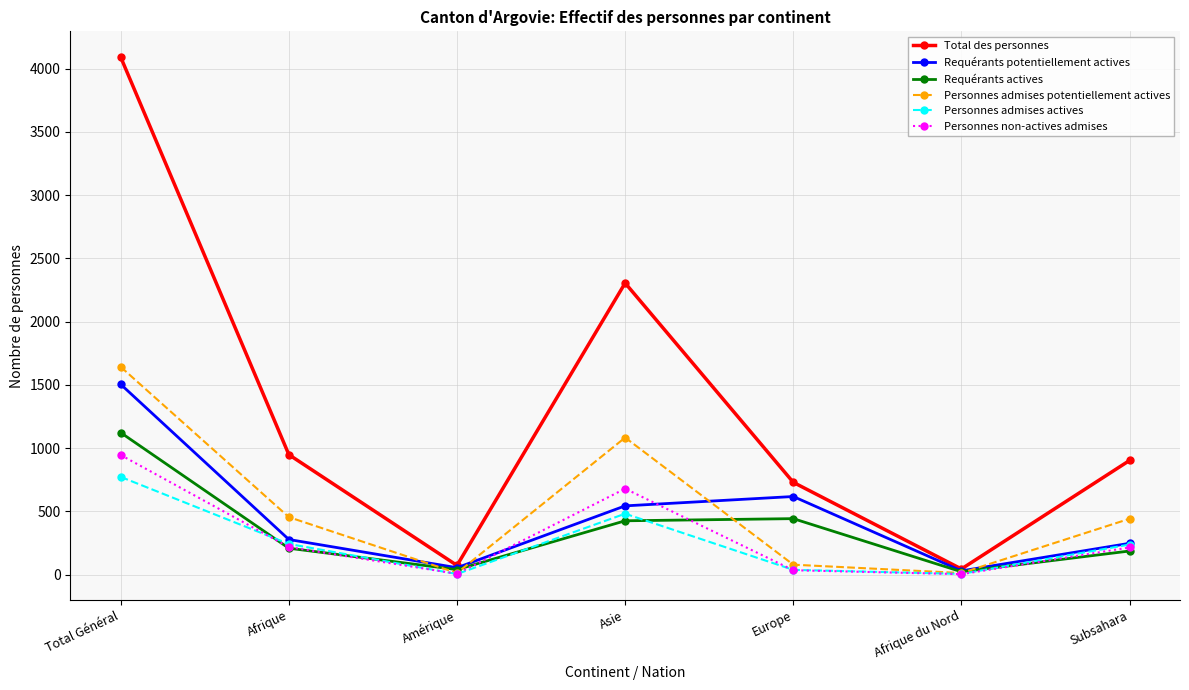

Which series has the largest total across all categories?

Total des personnes